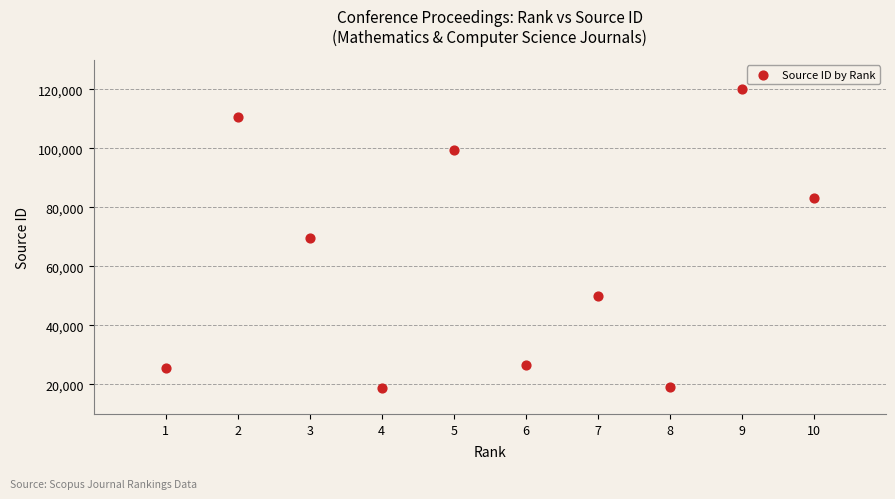

What is the range of X values (max minus min)?

9